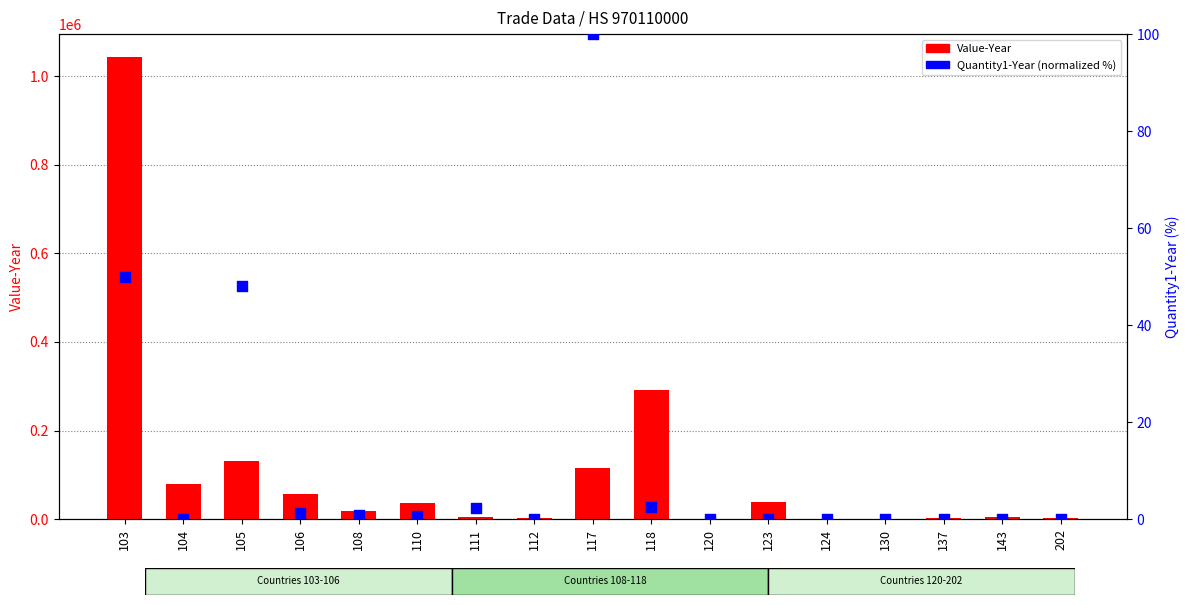

Is the value of Value-Year at 120 greater than the value of Quantity1-Year (normalized %) at 123?

Yes